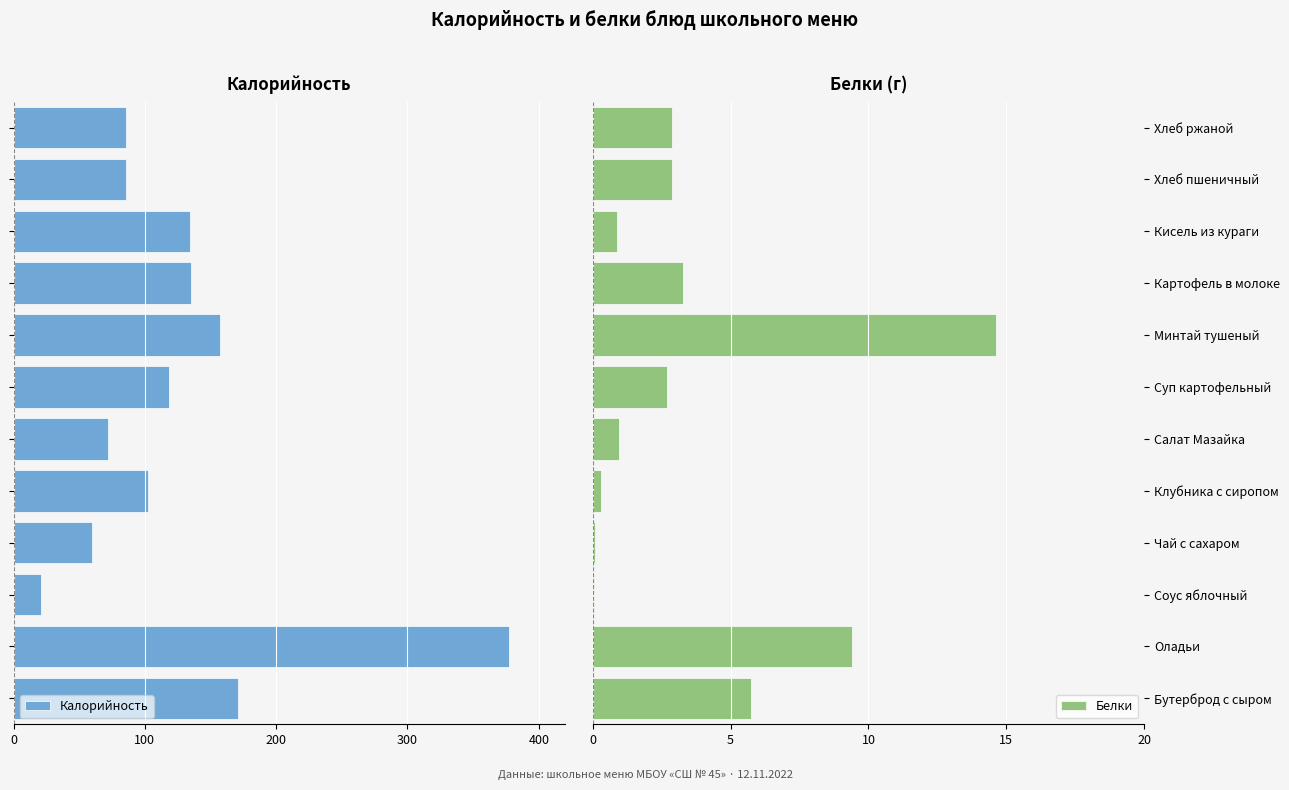

At which label is Белки closest to 7?

Бутерброд с сыром